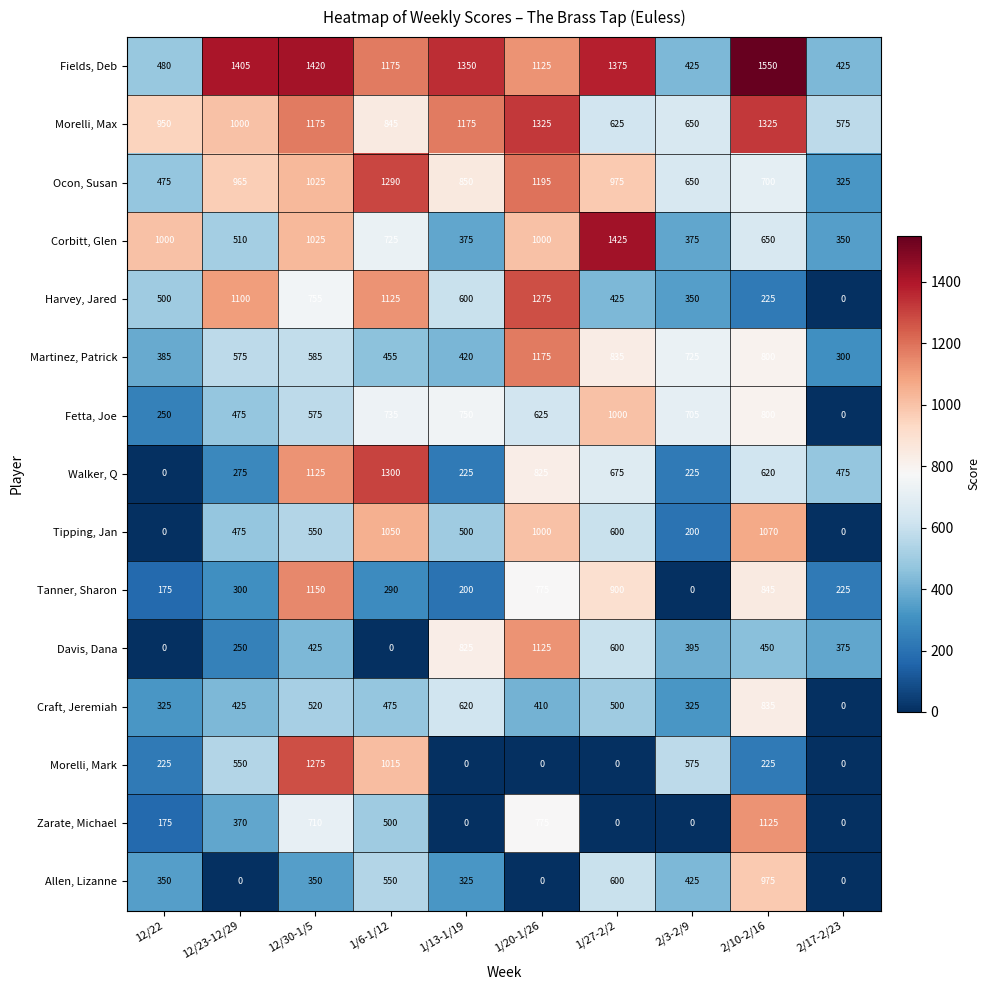

Which series has the largest total across all categories?

Fields, Deb